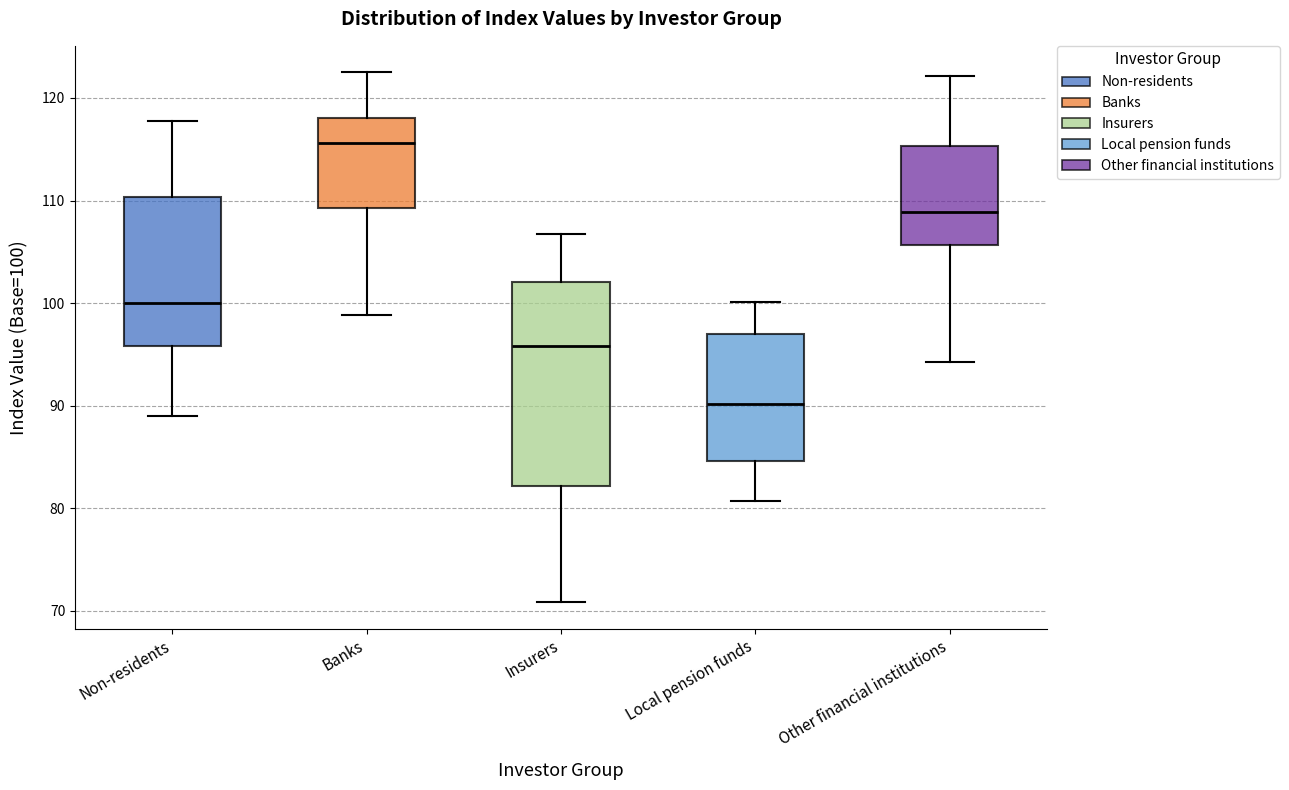

Reading left to right, transcribe this box plot: for each box, give where its median line is, the range the box spans, and where its two whiskers end, as read against the y-axis. The values are not printed on the chart, so give them approximately, as read against the axis.

Non-residents: median 100, box 96 to 110, whiskers 89 to 118
Banks: median 116, box 109 to 118, whiskers 99 to 123
Insurers: median 96, box 82 to 102, whiskers 71 to 107
Local pension funds: median 90, box 85 to 97, whiskers 81 to 100
Other financial institutions: median 109, box 106 to 115, whiskers 94 to 122